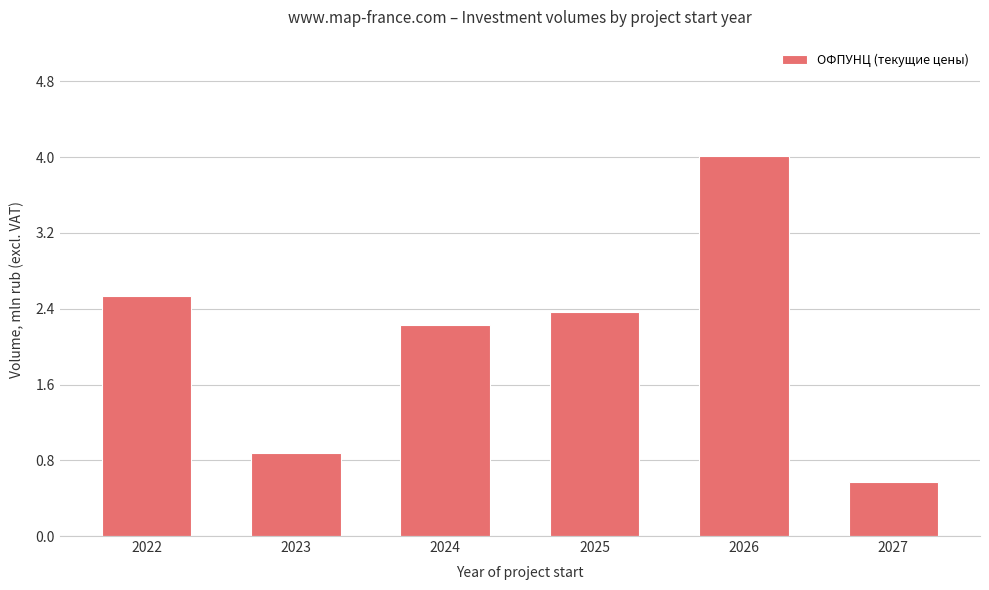

Read the value at 2023.

0.9